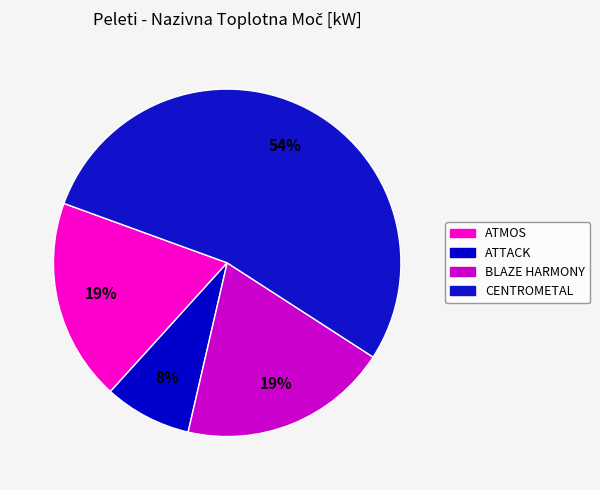

How many slices are in this pie chart?

4